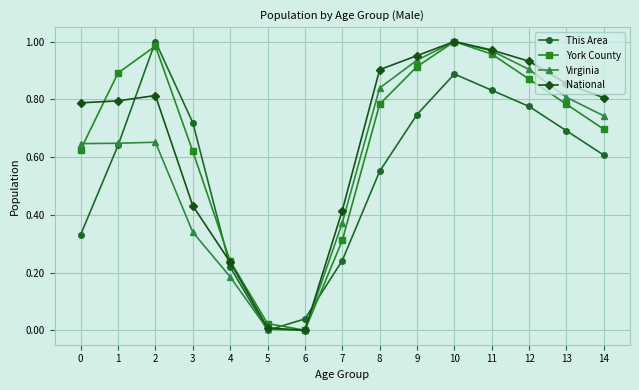

Which series changed the most between 0 and 1?

This Area